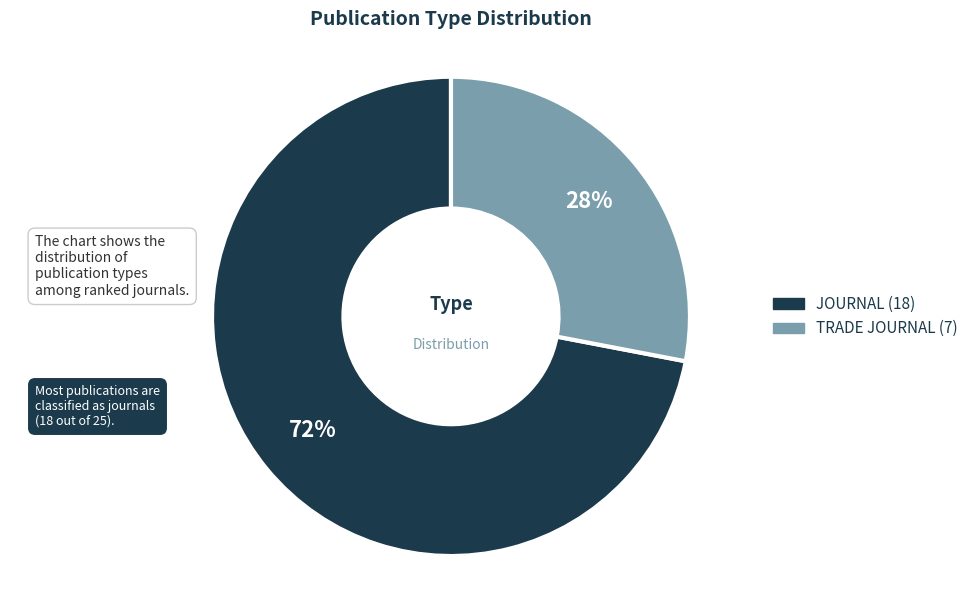

Is there a majority slice in this chart?

Yes